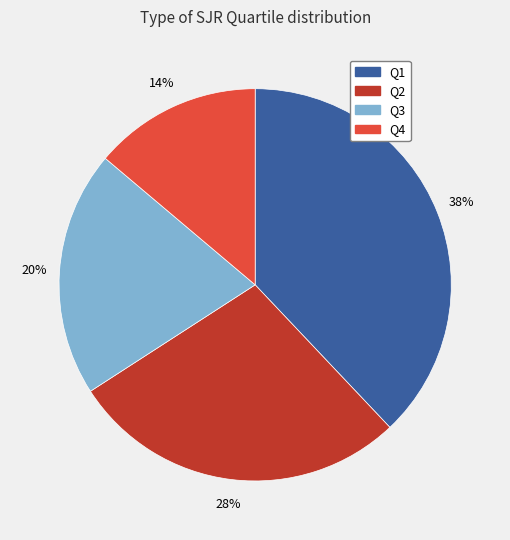

To the nearest percent, what portion does Q2 represent?

28%